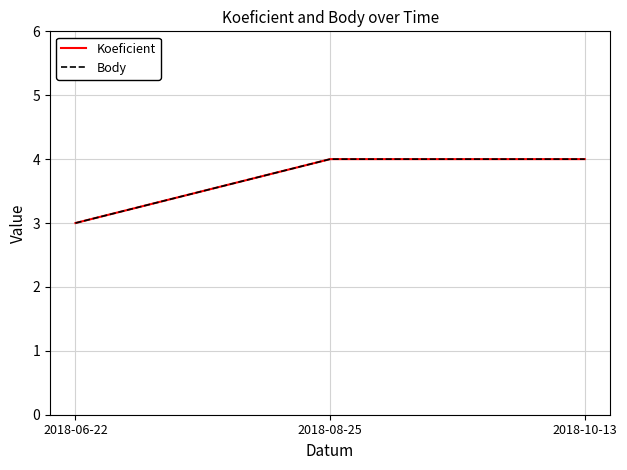

The Body series shows 3 at 2018-06-22. True or false?

True